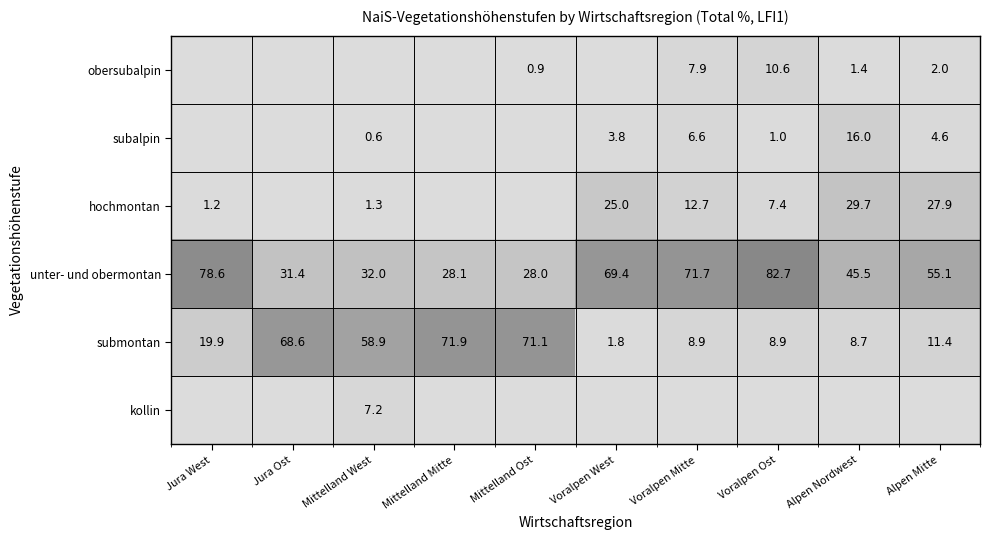

What is the difference between the unter- und obermontan values at Alpen Nordwest and Mittelland Ost?

17.5